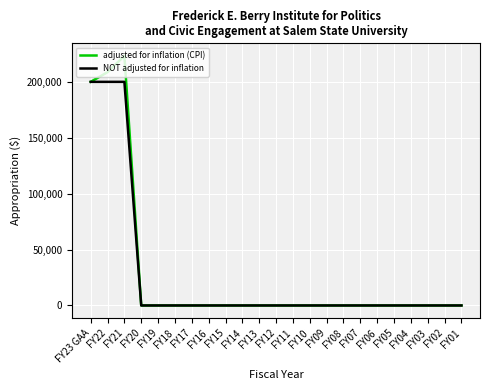

Count the number of categories in the chart.

23